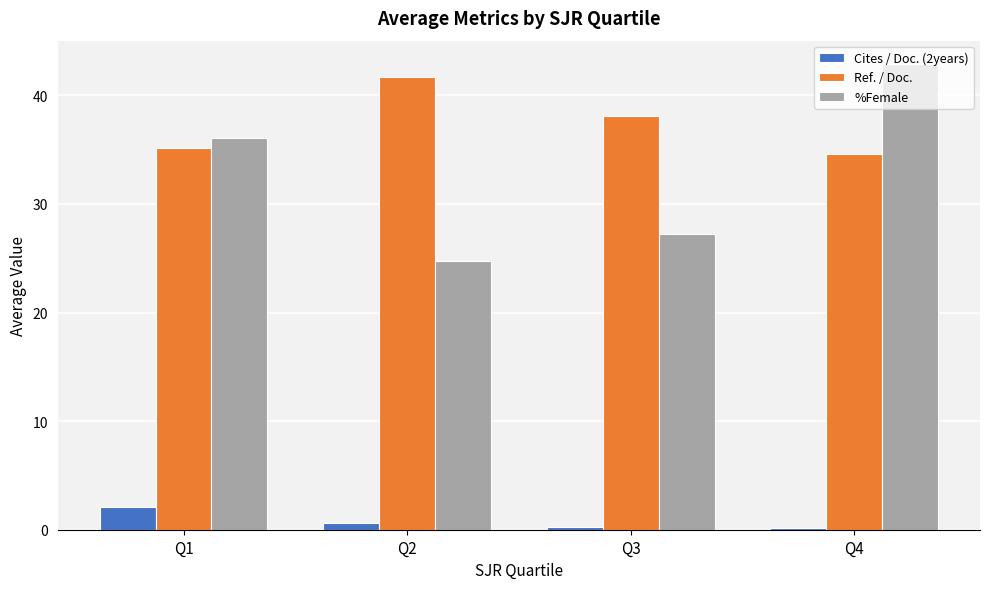

Which series has the largest range (max minus min)?

%Female